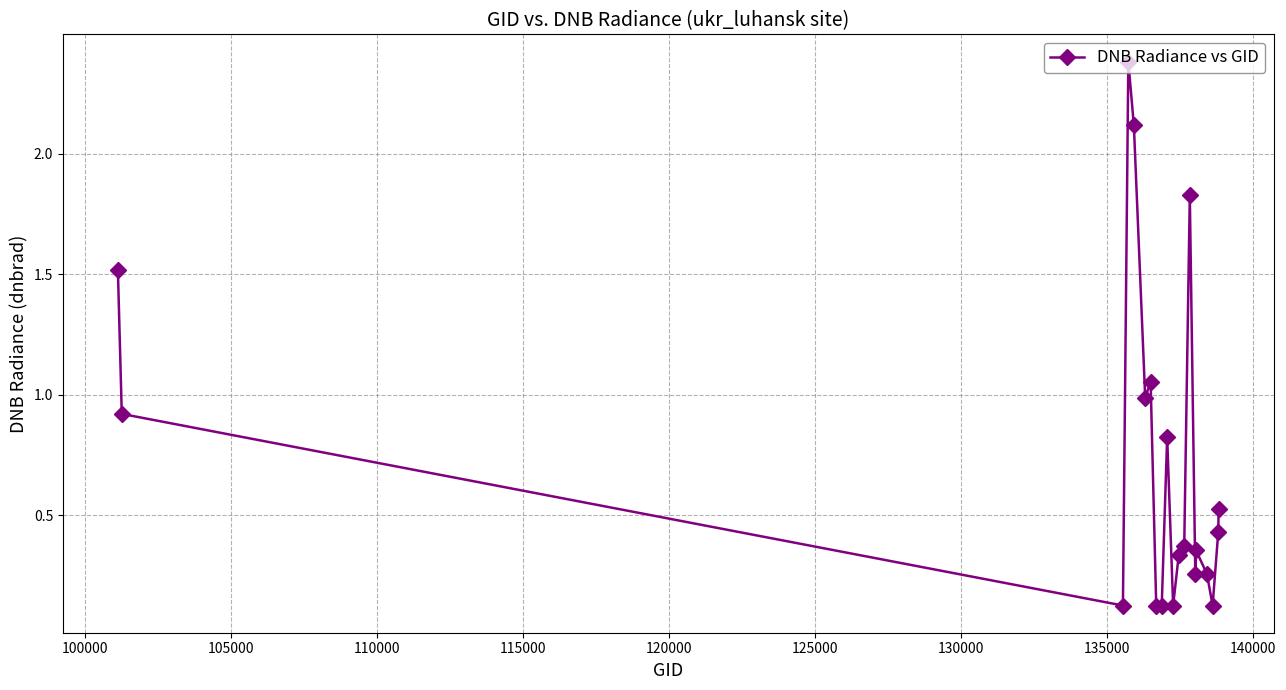

What is the greatest value displayed?

2.4